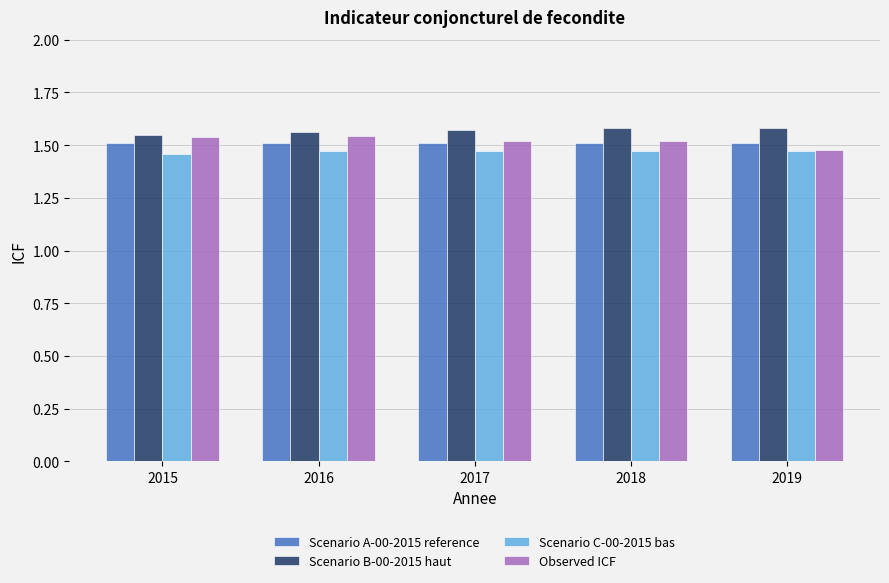

Is it true that Scenario A-00-2015 reference equals 1.5 at 2018?

True